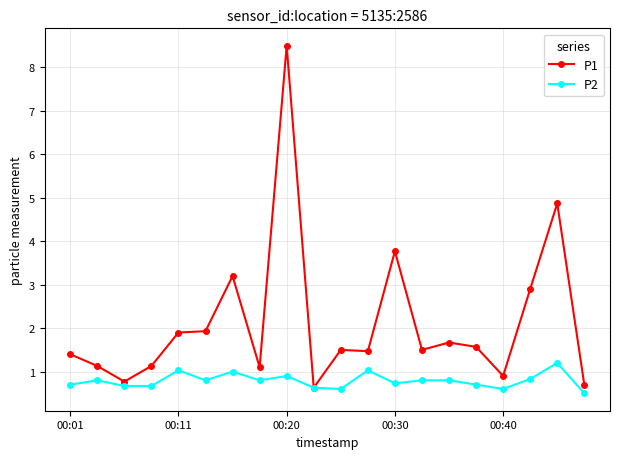

How many lines are shown in the chart?

2